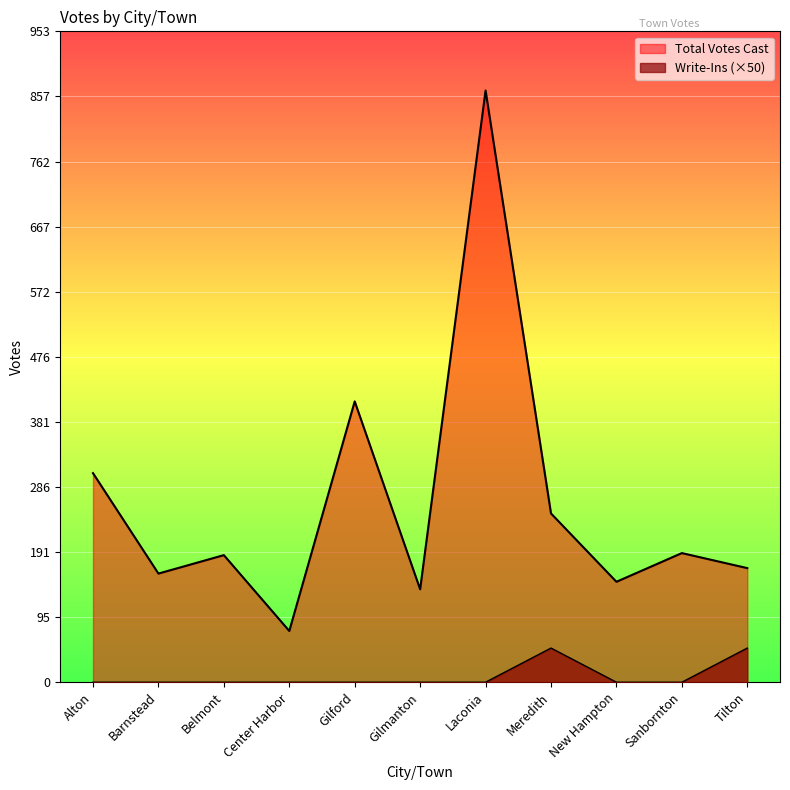

True or false: Total Votes Cast and Write-Ins intersect in this chart.

False